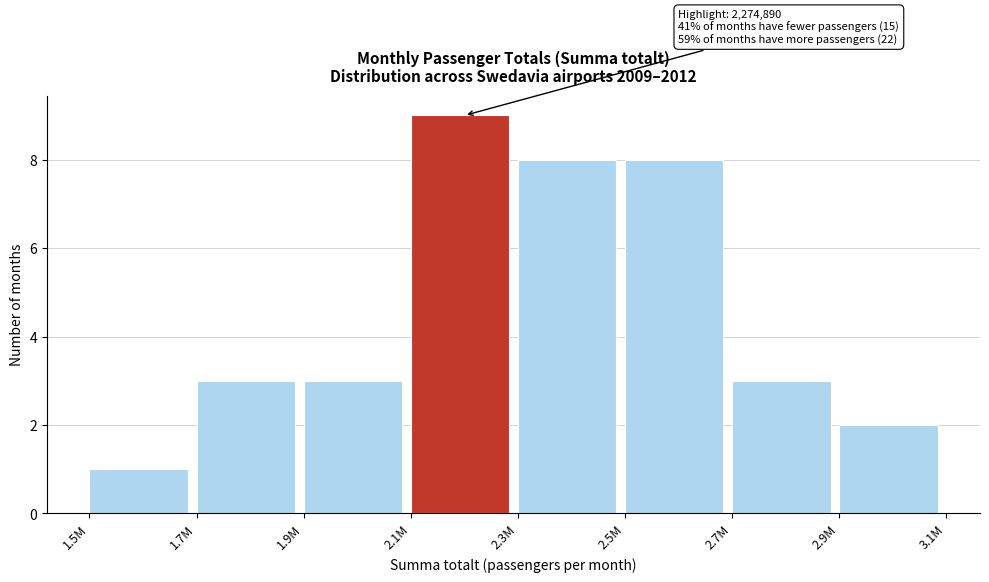

Reading left to right, extract all data points from this chart.

1	3	3	9	8	8	3	2